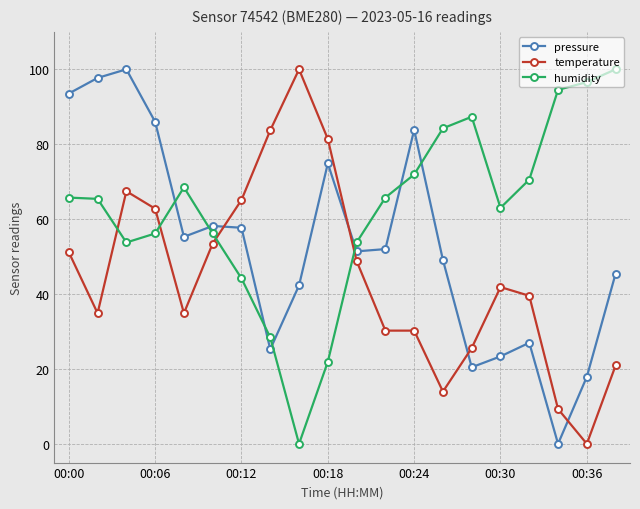

What is the value of the temperature point at the 13th from the left?

30.2